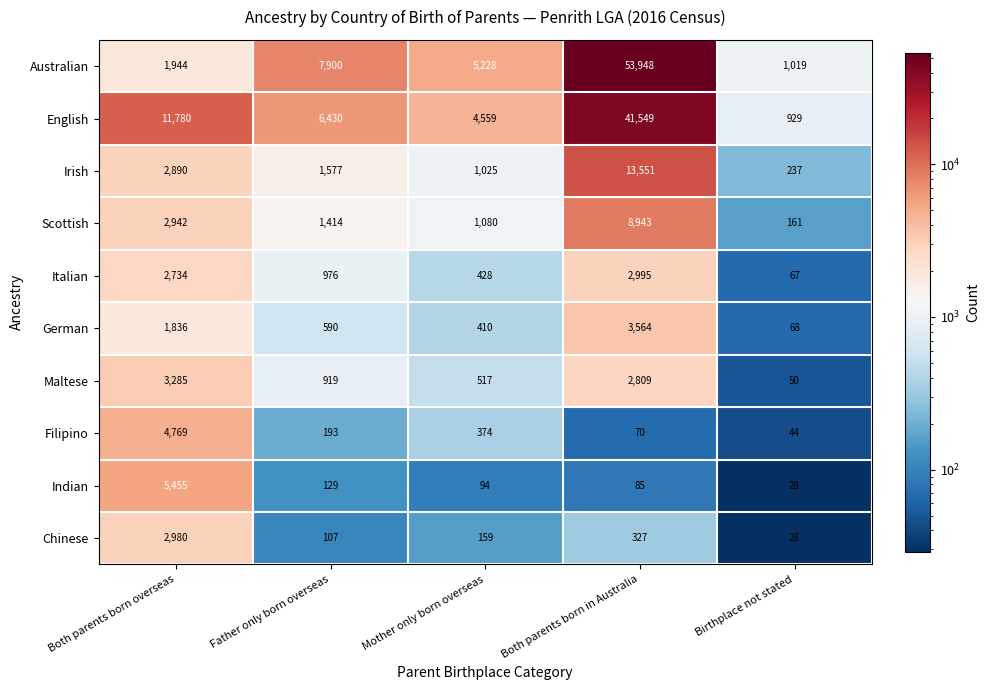

What is the difference between the Australian values at Father only born overseas and Both parents born overseas?

5956